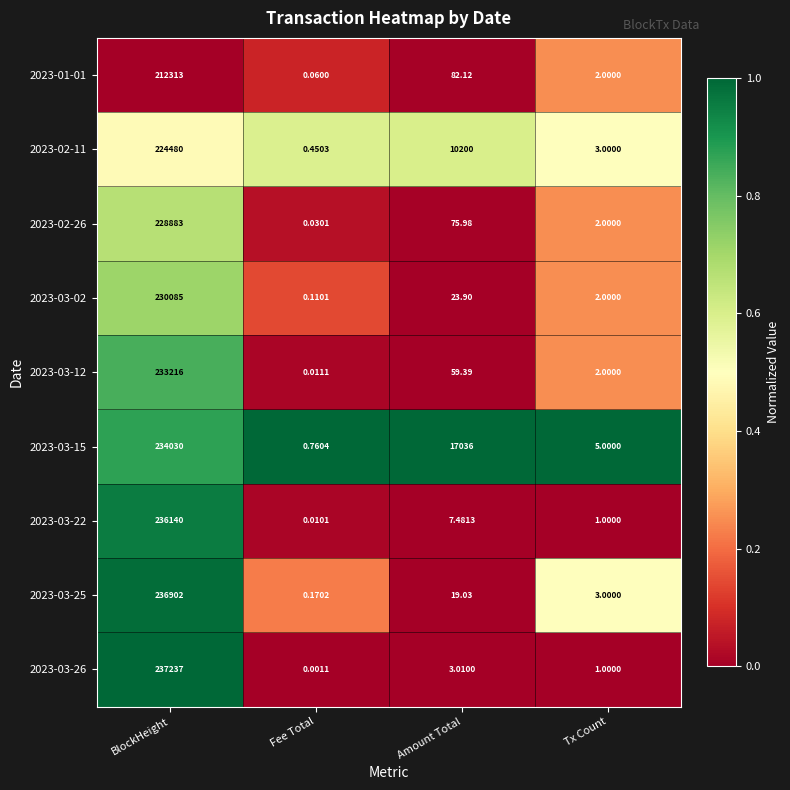

At which category is the sum across all series the highest?

BlockHeight